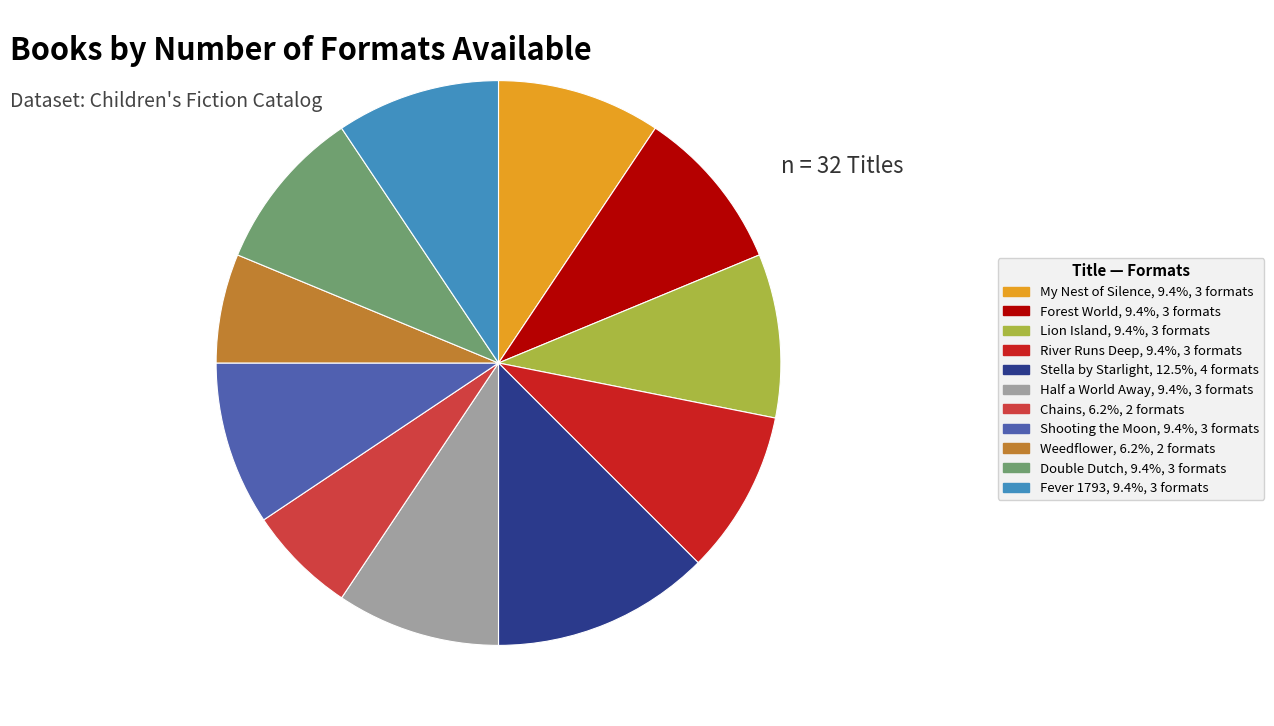

Do Chains, 6.2%, 2 formats and Lion Island, 9.4%, 3 formats together represent more than half of the pie?

No